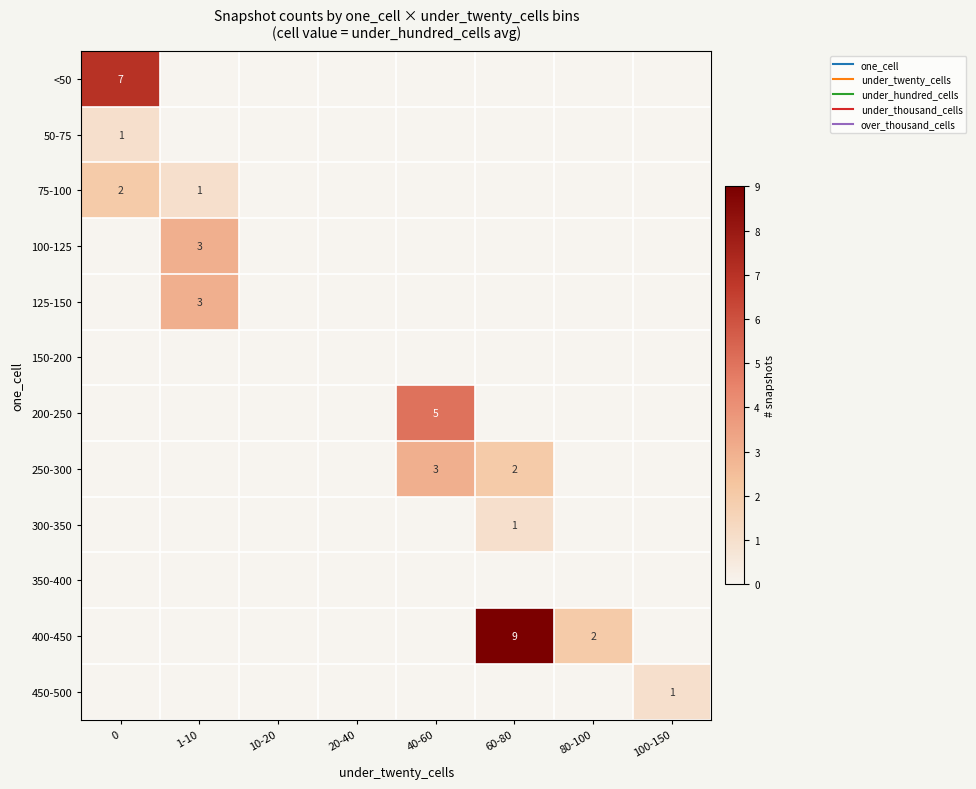

At how many categories does at least one series exceed 3?

3